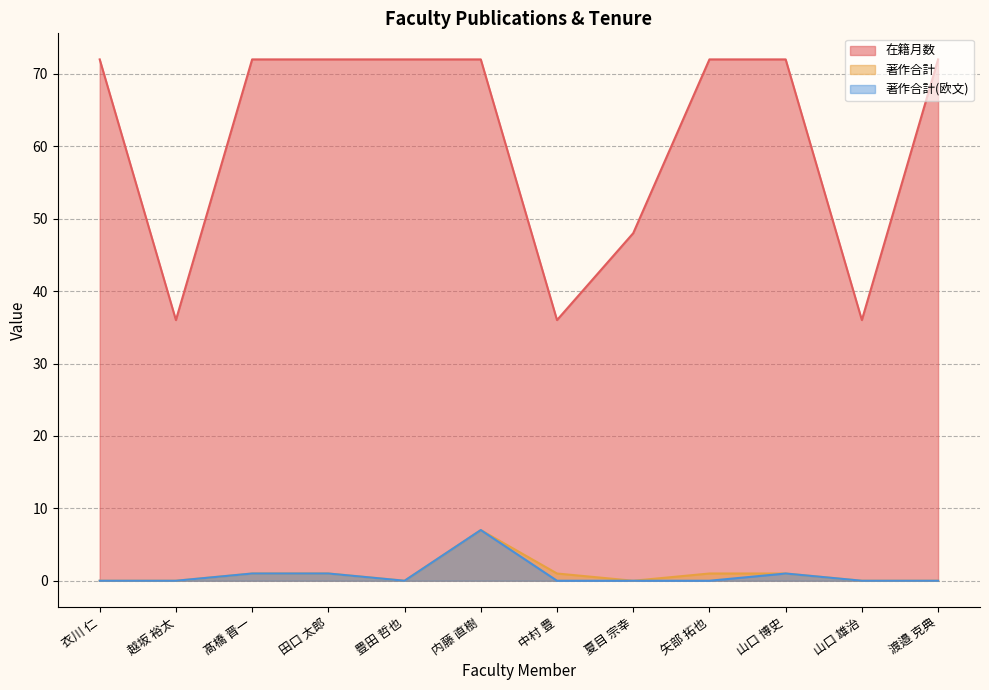

Does the chart have visible grid lines?

Yes